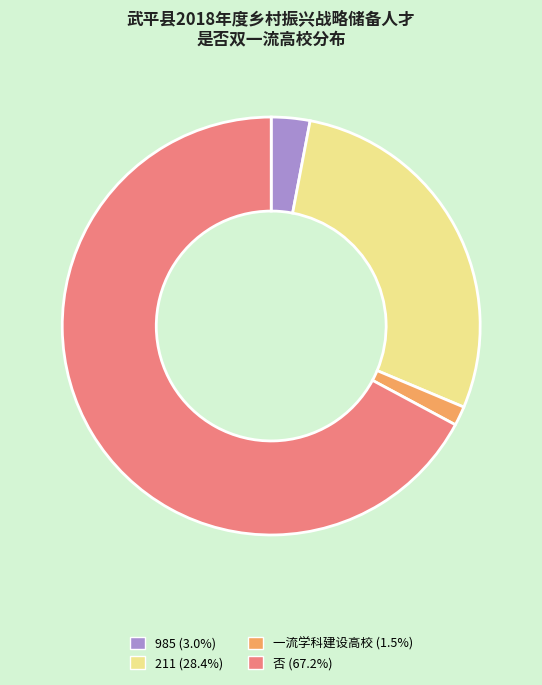

Which category has the biggest portion of the pie?

否